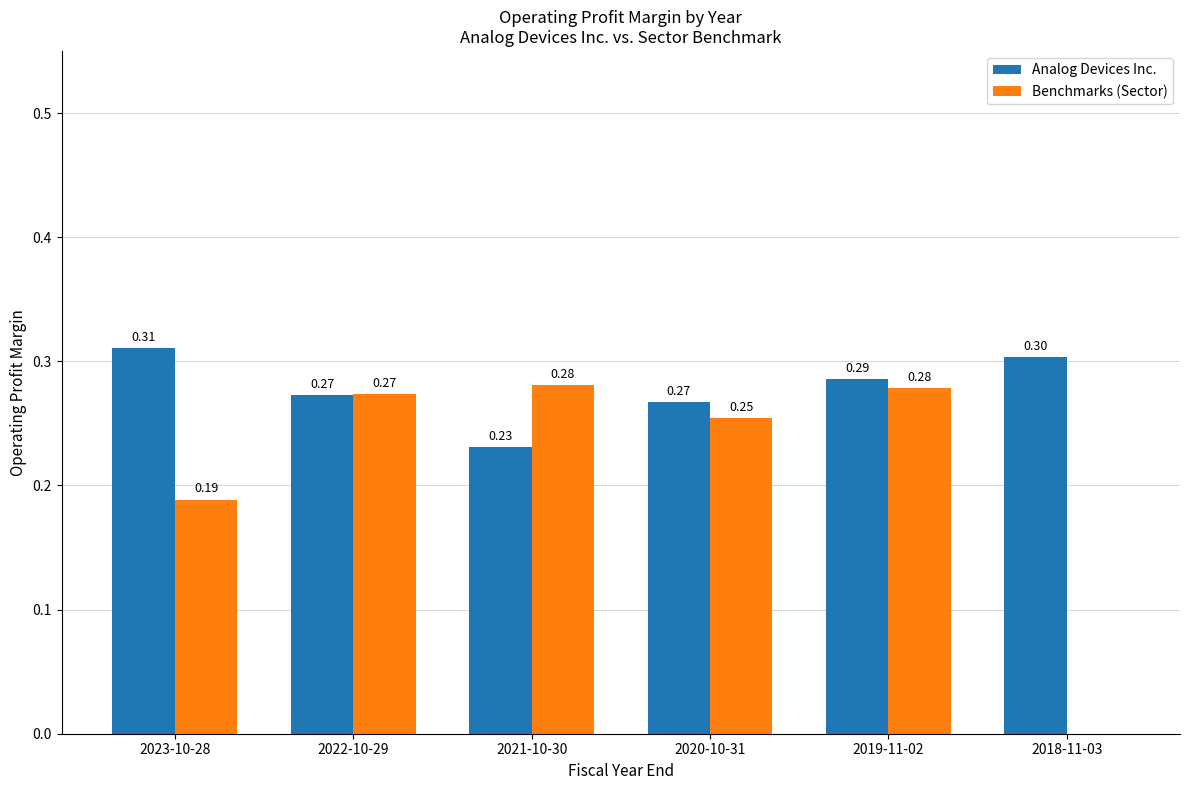

How many categories are shown in the chart?

6